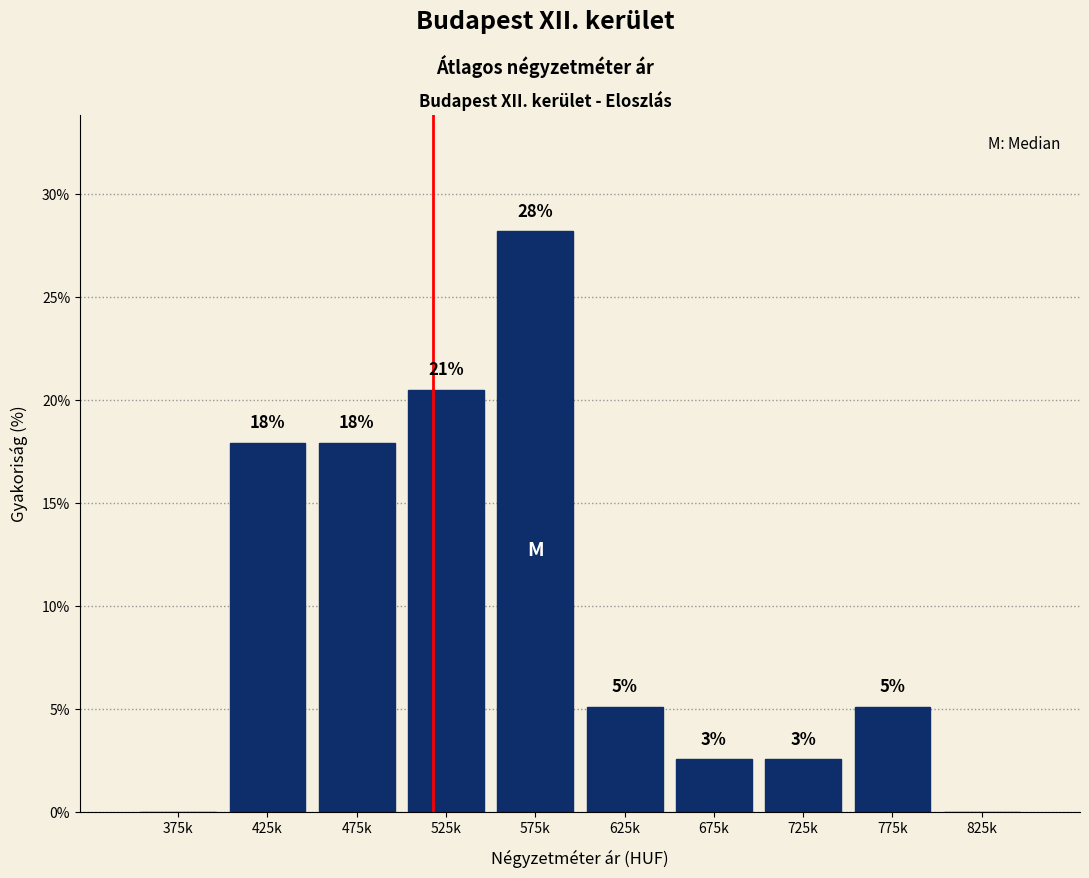

Are the bars horizontal?

No